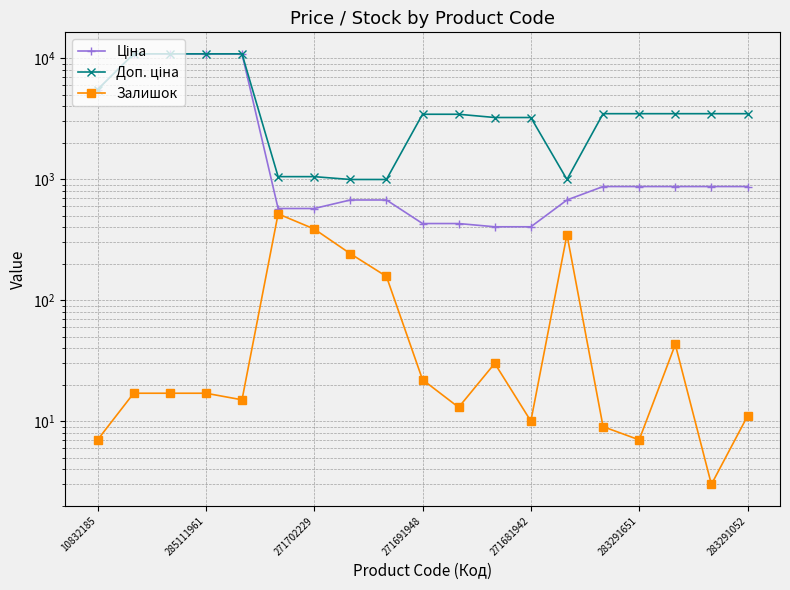

Rank the series by their average value, from highest to lowest.

Доп. ціна, Ціна, Залишок